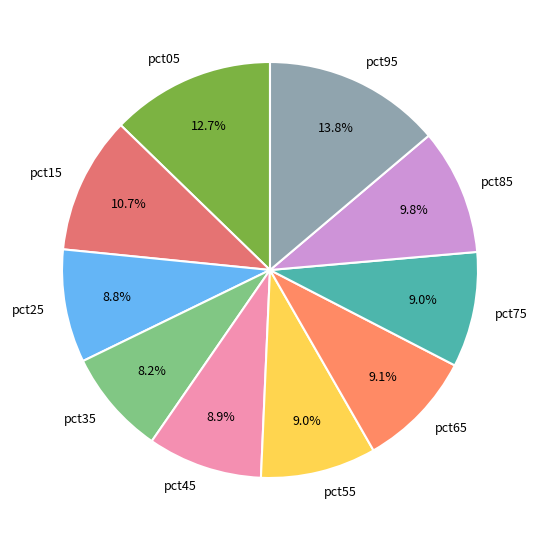

To the nearest percent, what is the difference between the pct85 and pct95 slice percentages?

4%